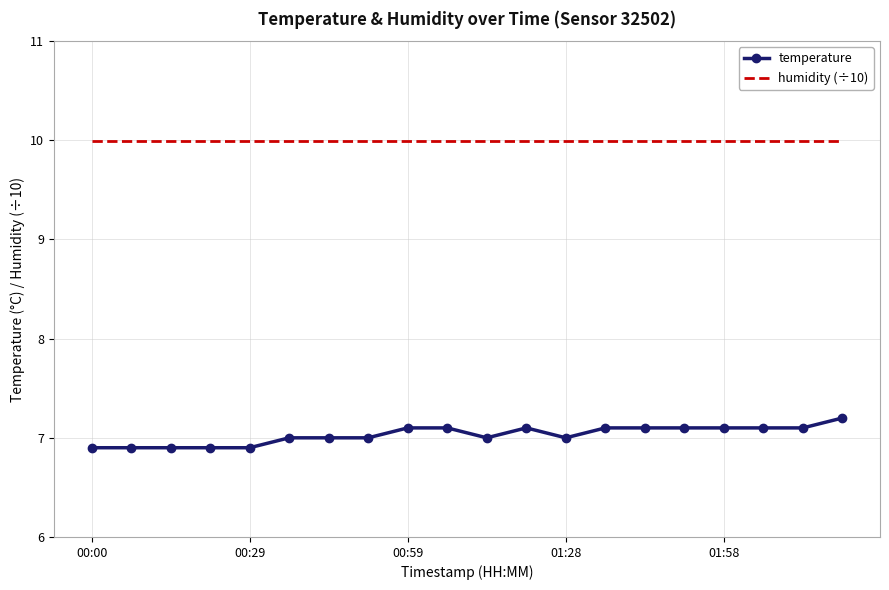

What is the minimum value shown in the chart?

6.9